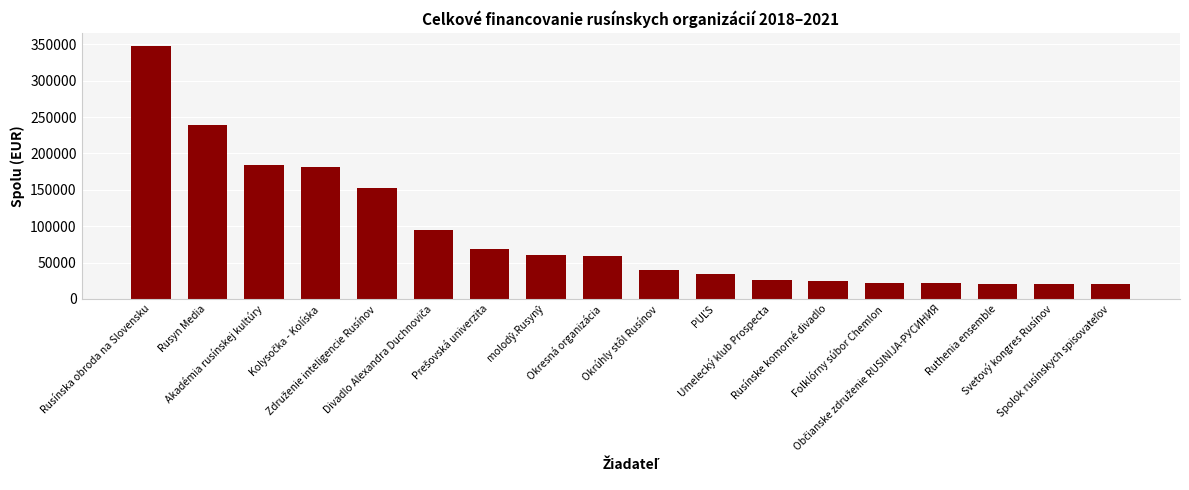

How many bars are there in total?

18